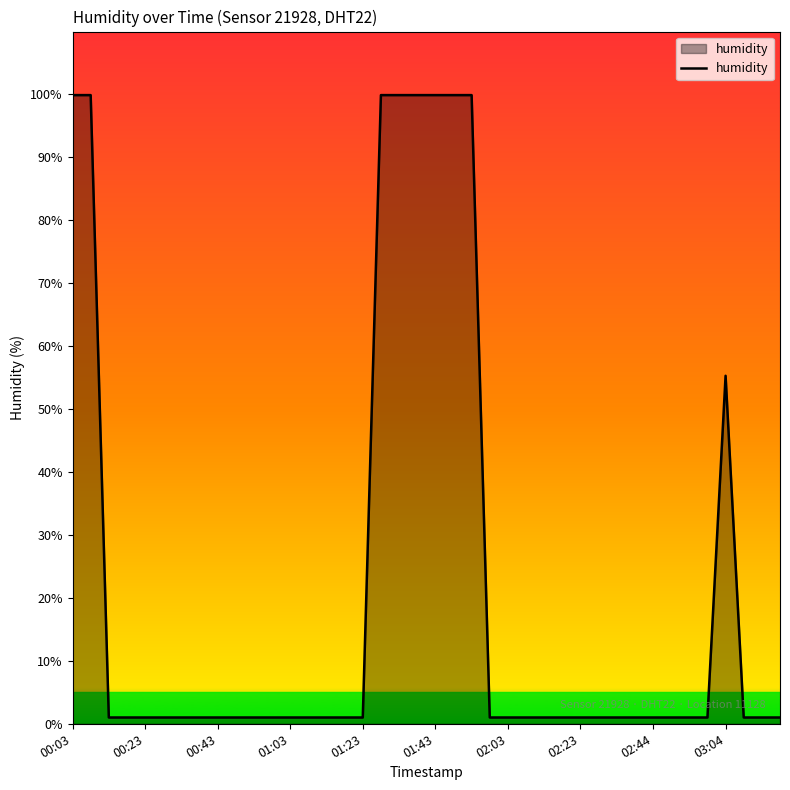

What is the maximum value shown in the chart?

99.9